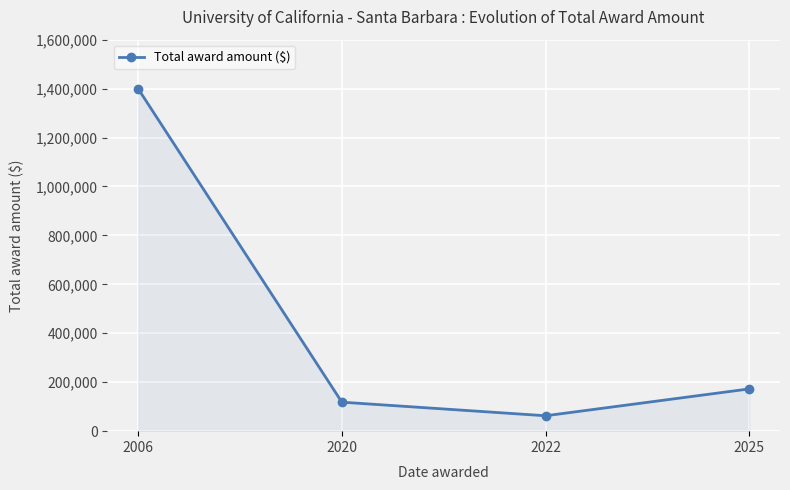

What is the greatest value displayed?

1400000